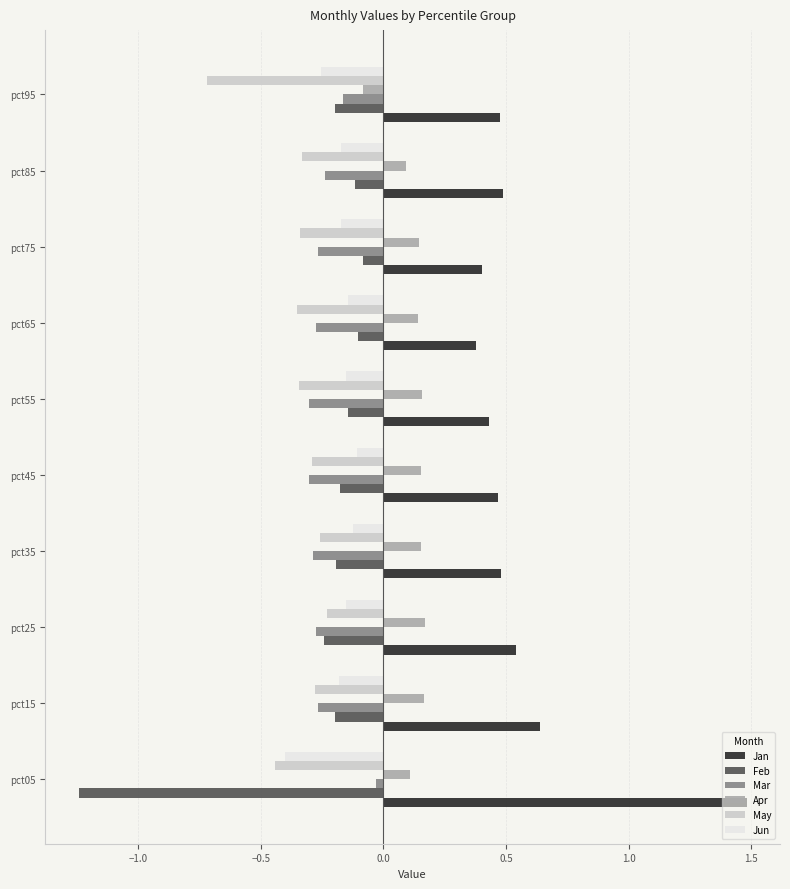

What is the greatest value displayed?

1.5